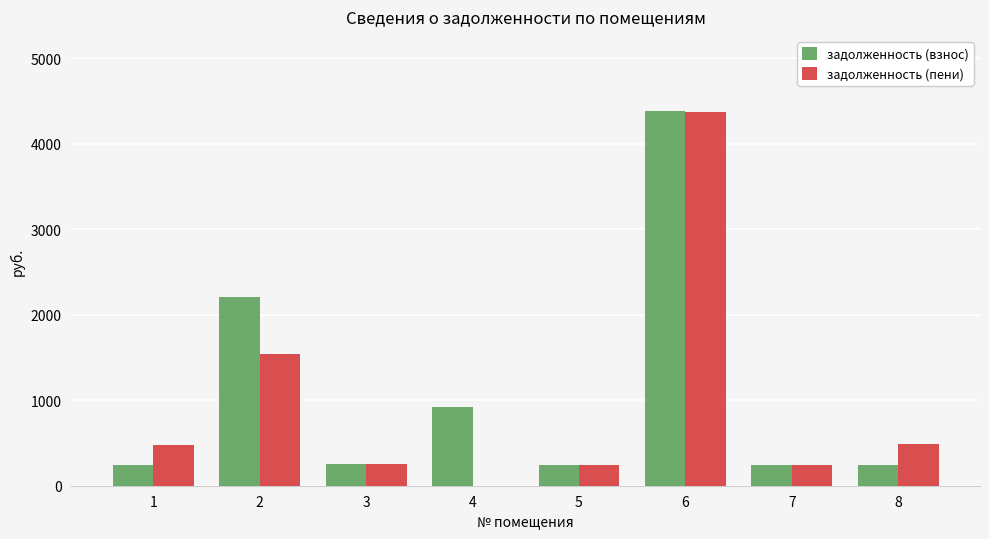

What is the highest value of the задолженность (пени) series?

4377.2